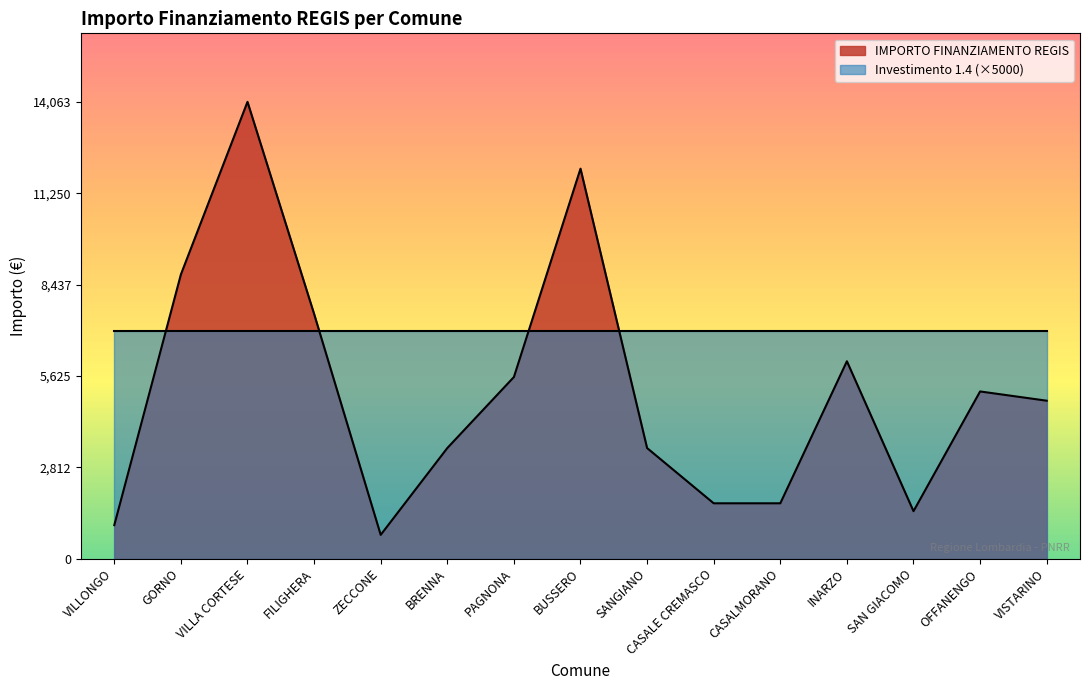

Which has a higher value, CASALE CREMASCO or VILLA CORTESE?

VILLA CORTESE